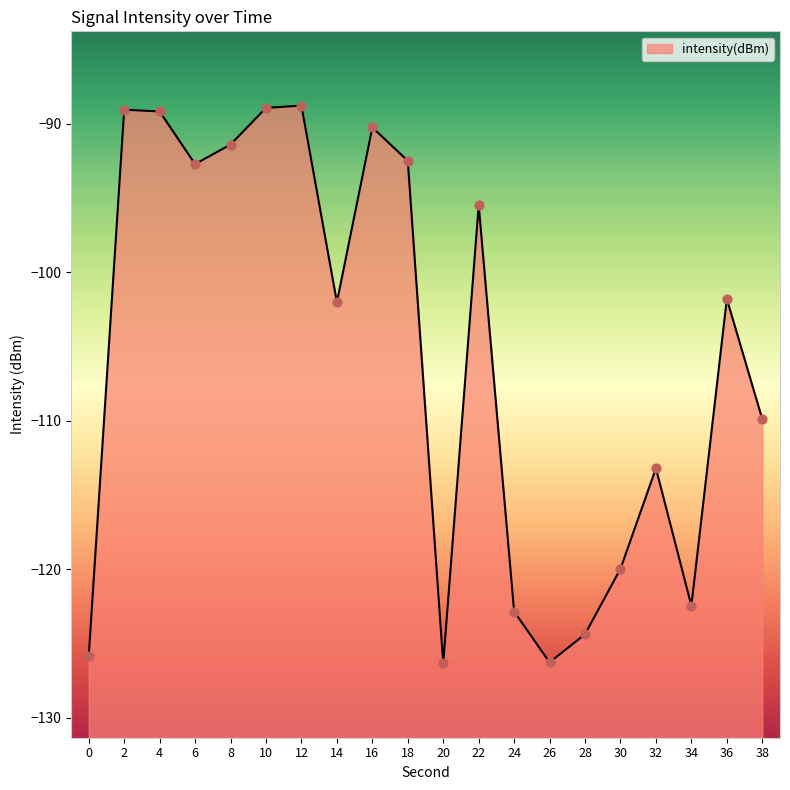

What is the change in value from 4 to 14?

-12.8